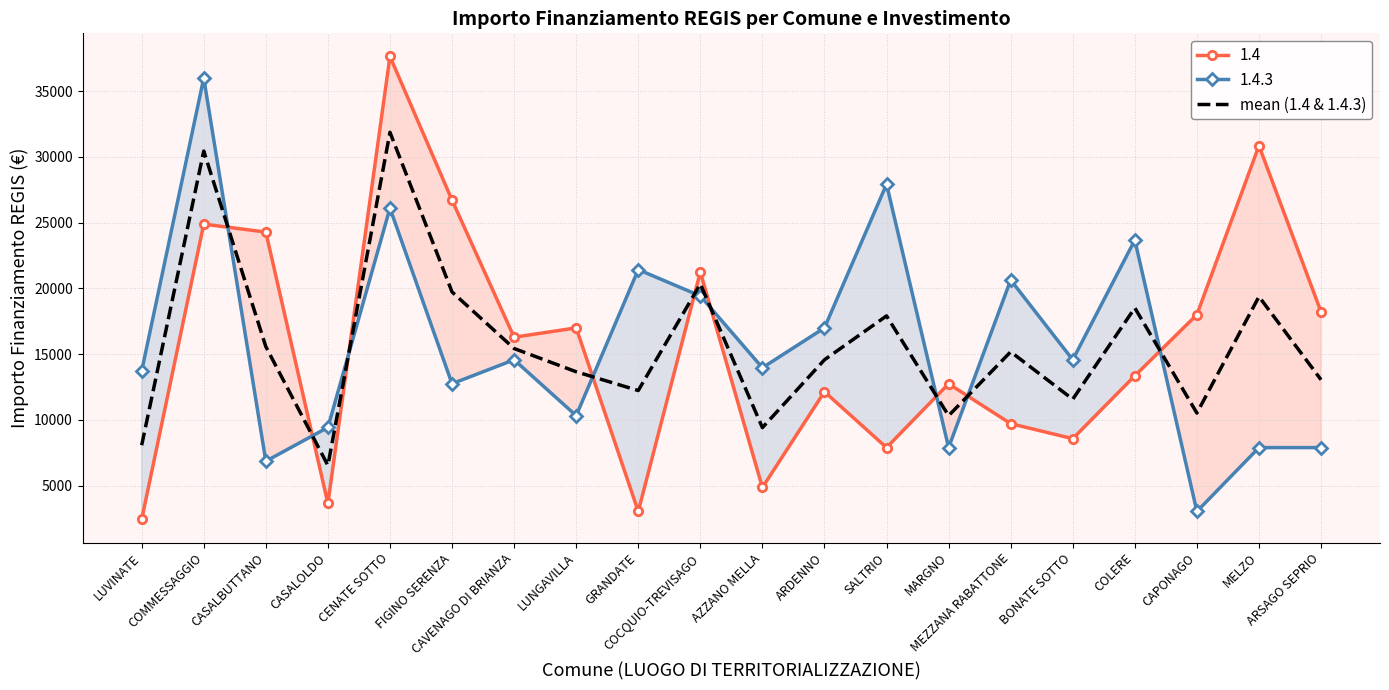

What is the change in value from LUVINATE to CASALBUTTANO?

+7498.0